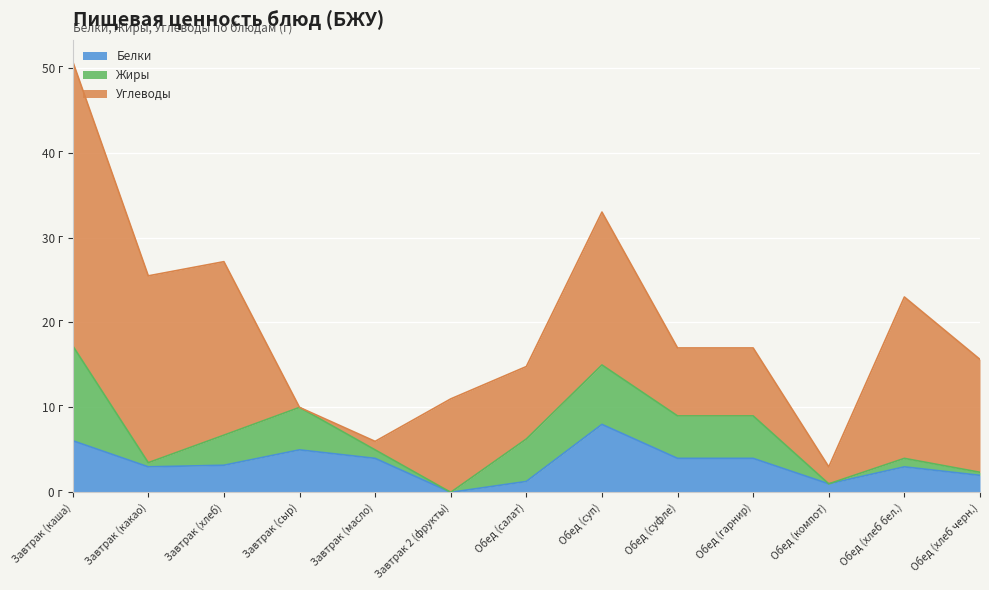

At which label does Белки first exceed 3?

Завтрак (каша)